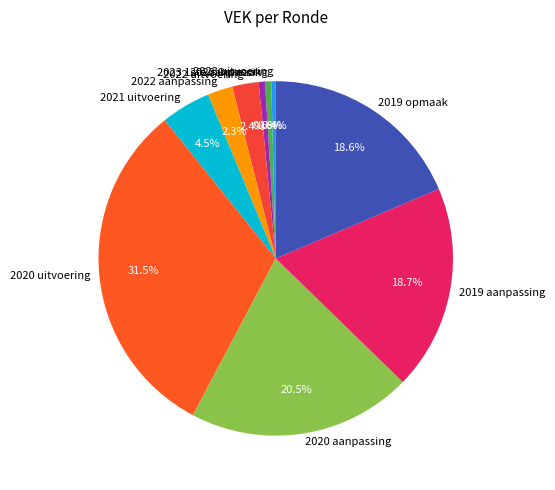

How much of the chart is everything except 2023 Opmaak?

99.4%